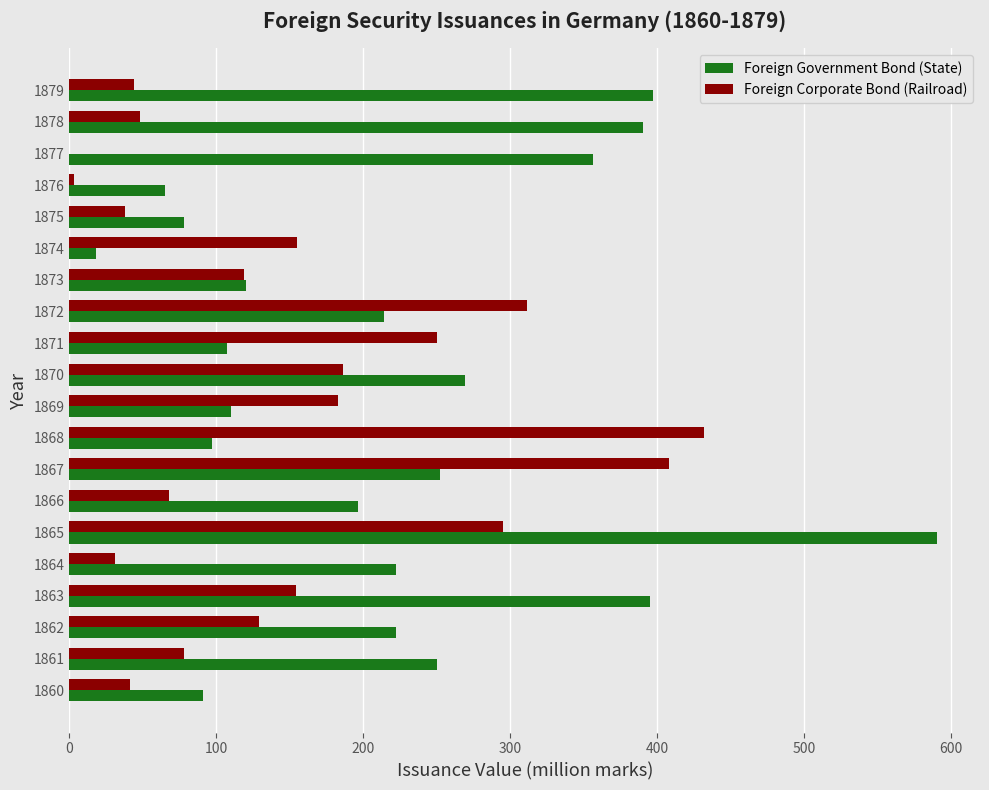

The value of Foreign Corporate Bond (Railroad) at 1866 is 68. True or false?

True